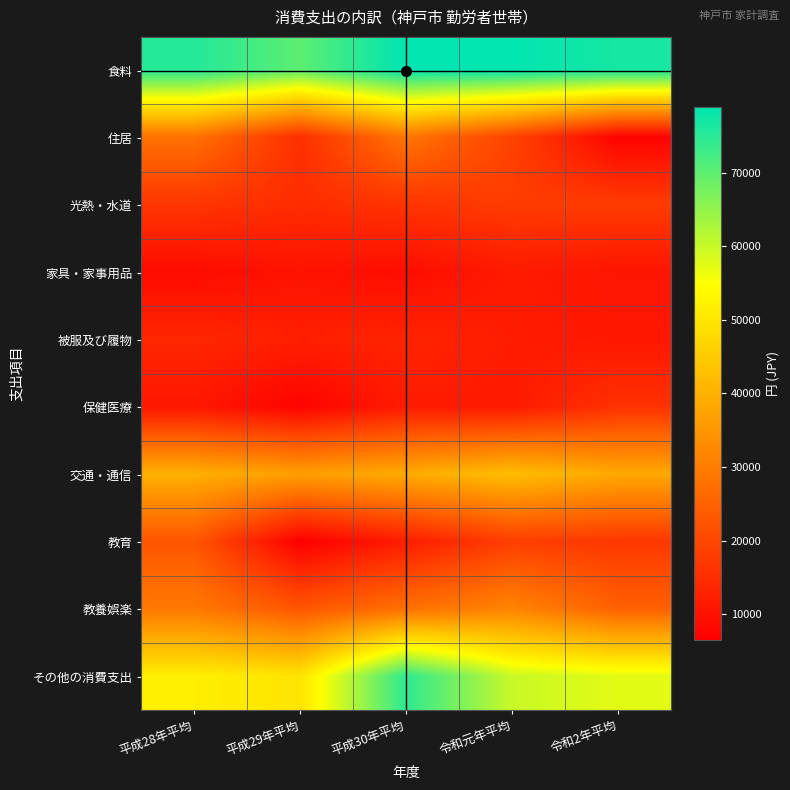

Reading left to right, list all the values displayed in this chart.

食料: 平成28年平均=75539	平成29年平均=70148	平成30年平均=78946	令和元年平均=78734	令和2年平均=76719
住居: 平成28年平均=28063	平成29年平均=15432	平成30年平均=28949	令和元年平均=19183	令和2年平均=7194
光熱・水道: 平成28年平均=16646	平成29年平均=15018	平成30年平均=16296	令和元年平均=17788	令和2年平均=17905
家具・家事用品: 平成28年平均=8765	平成29年平均=10019	平成30年平均=8960	令和元年平均=11539	令和2年平均=10532
被服及び履物: 平成28年平均=13874	平成29年平均=12477	平成30年平均=13374	令和元年平均=11860	令和2年平均=10932
保健医療: 平成28年平均=10915	平成29年平均=7079	平成30年平均=11642	令和元年平均=11463	令和2年平均=15944
交通・通信: 平成28年平均=39830	平成29年平均=36598	平成30年平均=38948	令和元年平均=42523	令和2年平均=38456
教育: 平成28年平均=22791	平成29年平均=6458	平成30年平均=12029	令和元年平均=18277	令和2年平均=17012
教養娯楽: 平成28年平均=29372	平成29年平均=22751	平成30年平均=27724	令和元年平均=31564	令和2年平均=24908
その他の消費支出: 平成28年平均=51807	平成29年平均=49693	平成30年平均=74581	令和元年平均=59926	令和2年平均=57465